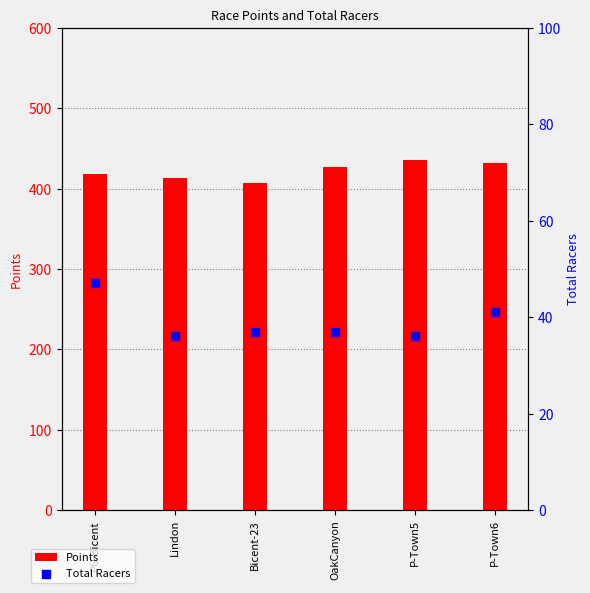

At which category is the sum across all series the highest?

P-Town6